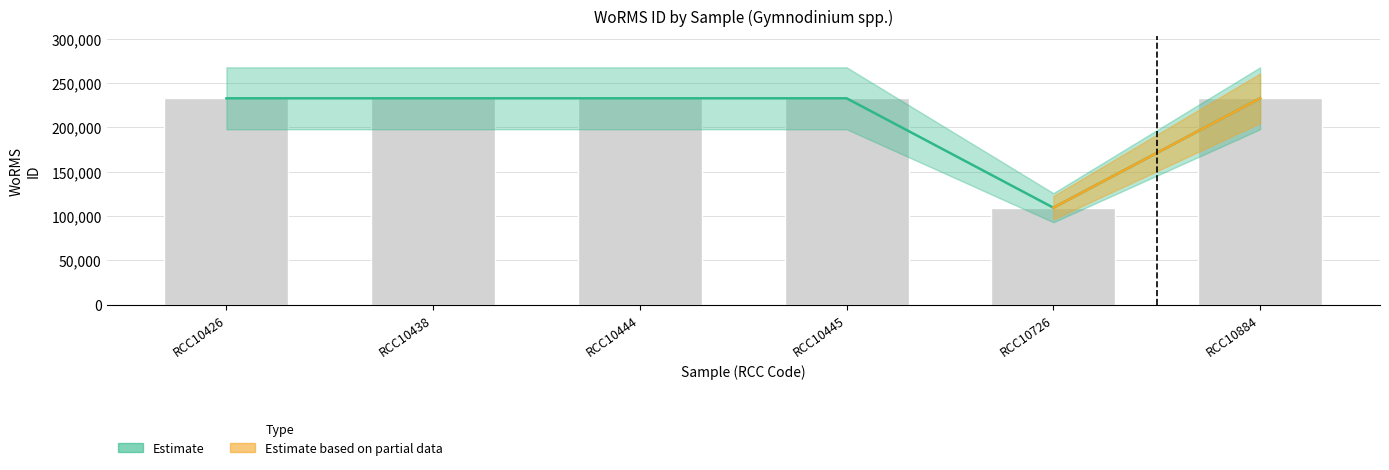

Reading right to left, extract all data points from this chart.

RCC10884=232785	RCC10726=109475	RCC10445=232785	RCC10444=232785	RCC10438=232785	RCC10426=232785